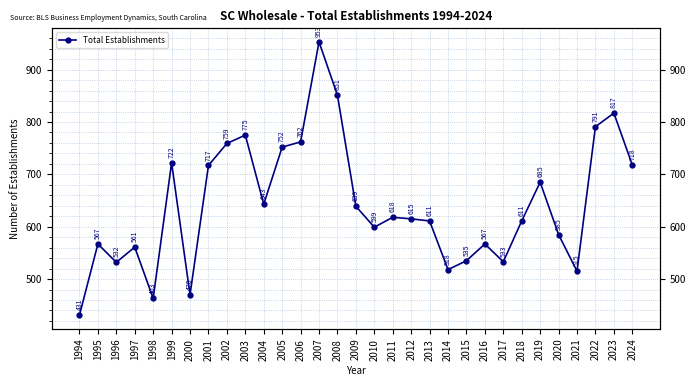

What is the greatest value displayed?

953